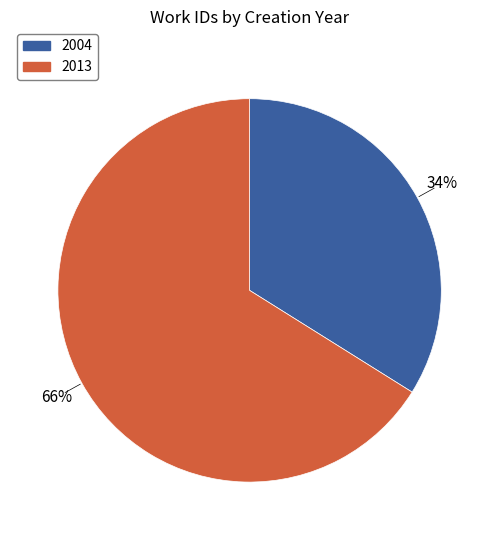

What percentage is the 2004 slice, to the nearest percent?

34%